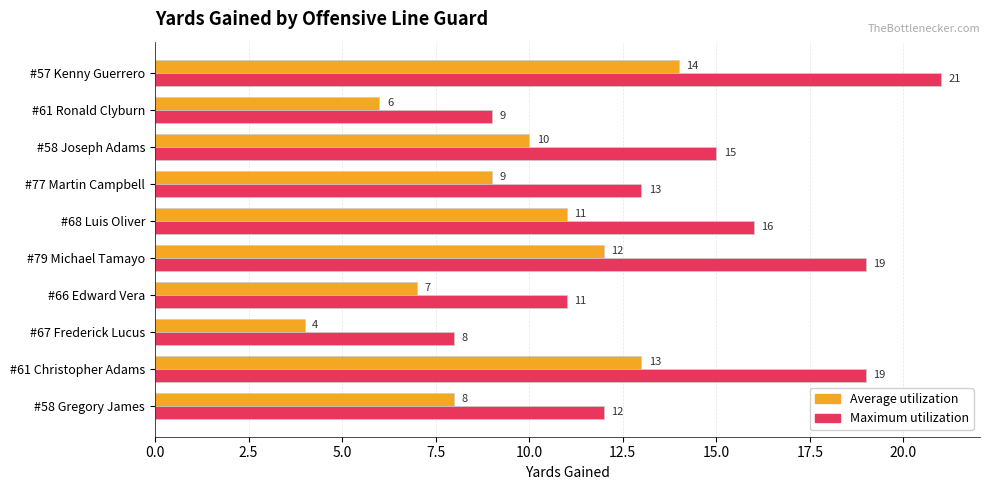

Which series has the widest spread of values?

Maximum utilization